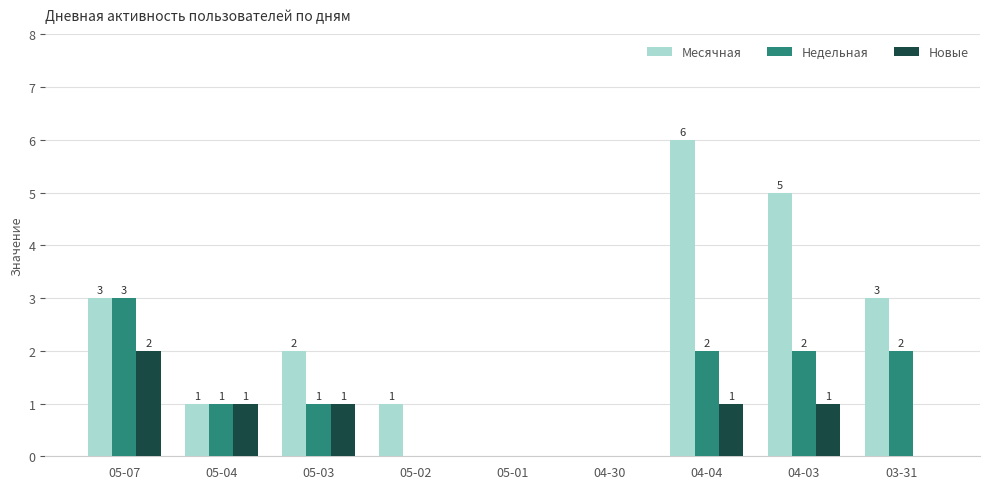

At which label does Недельная reach its peak?

05-07